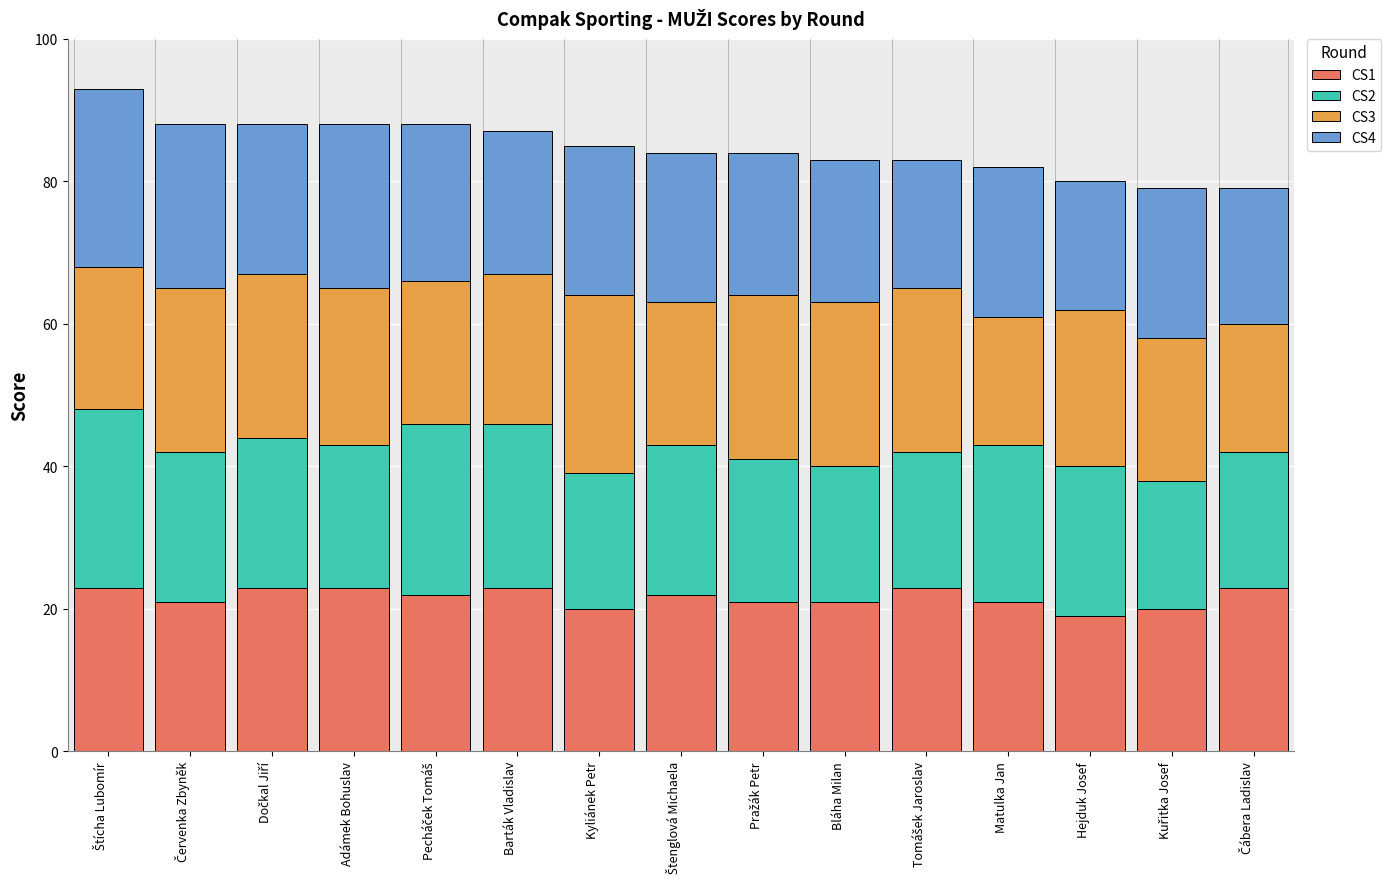

What is the lowest value of the CS1 series?

19